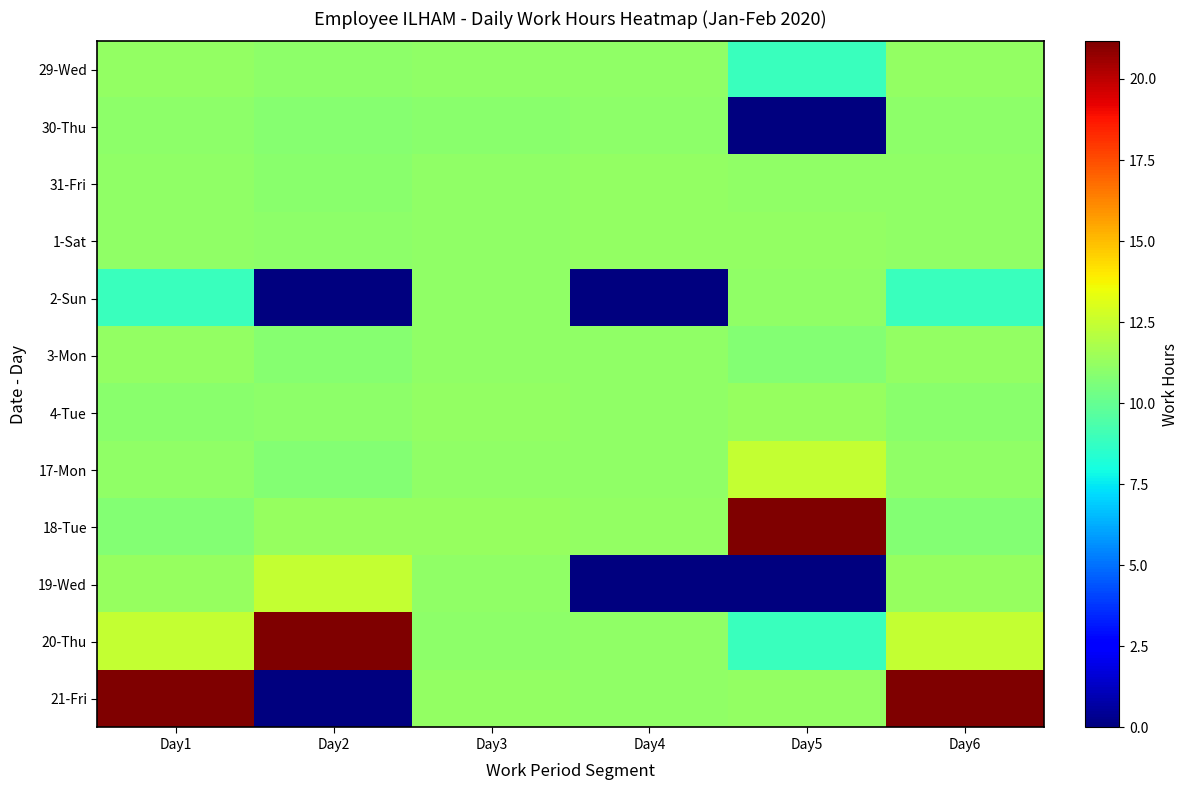

What is the spread (max minus min) of values at Day5?

21.2